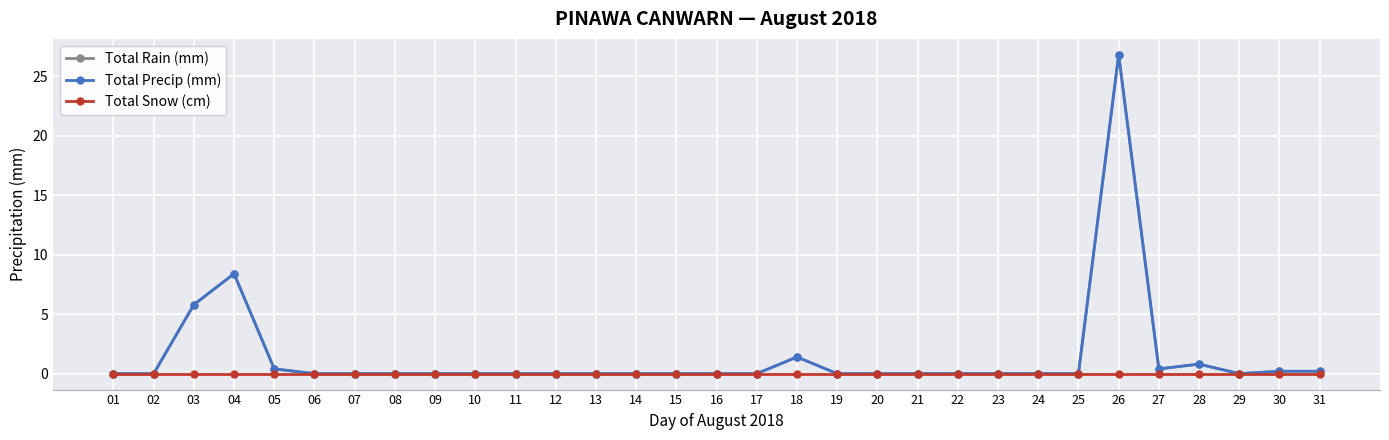

What is the sum of all Total Rain (mm) values?

44.4